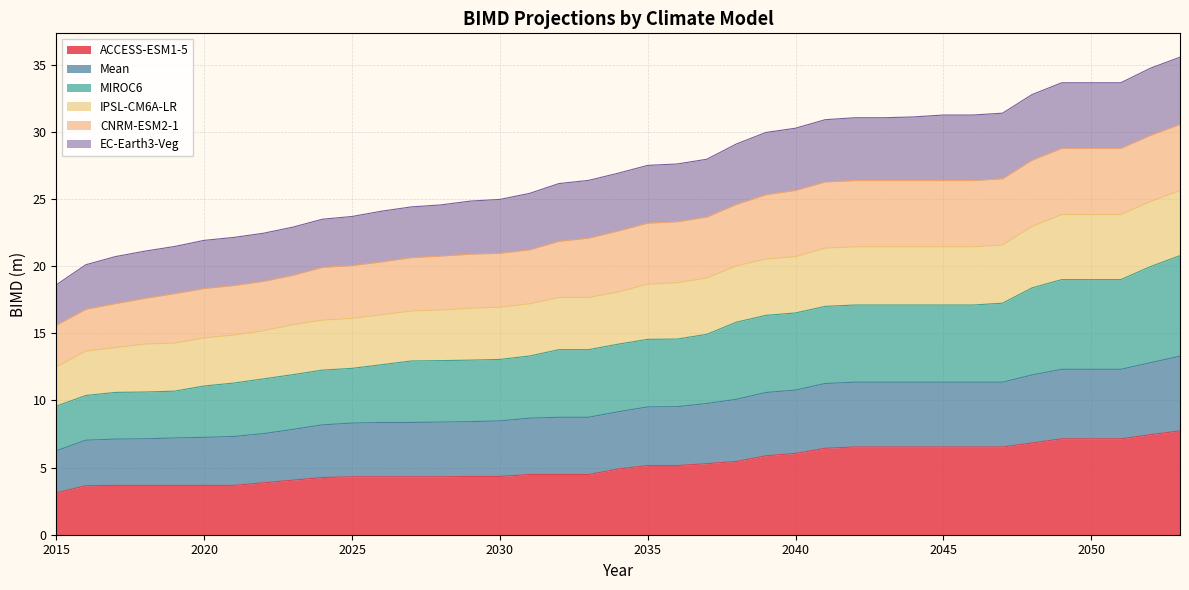

What is the minimum value for ACCESS-ESM1-5?

3.1